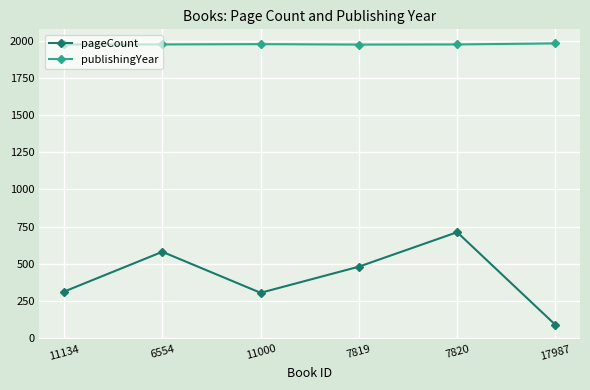

Where is pageCount nearest to the value 400?

7819